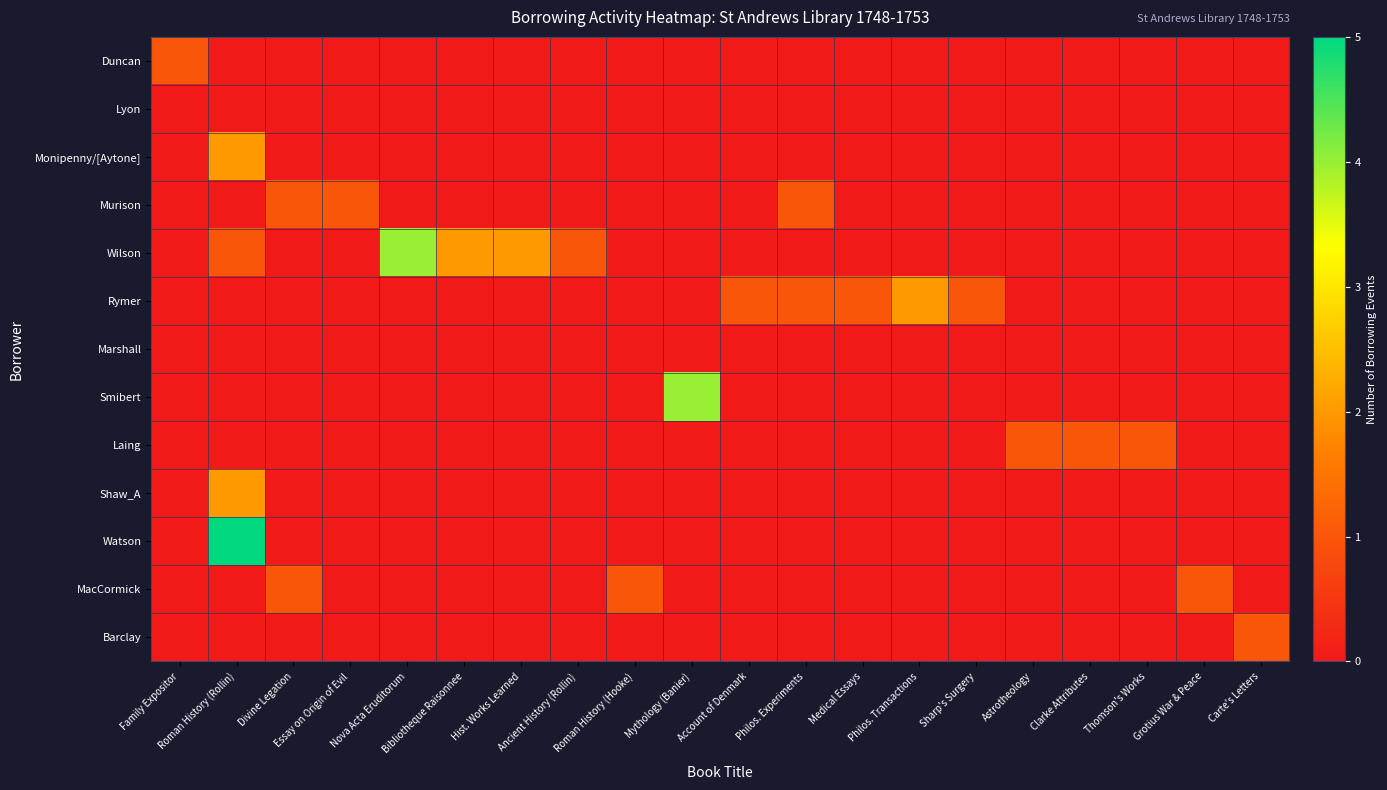

What is the spread (max minus min) of values at Mythology (Banier)?

4